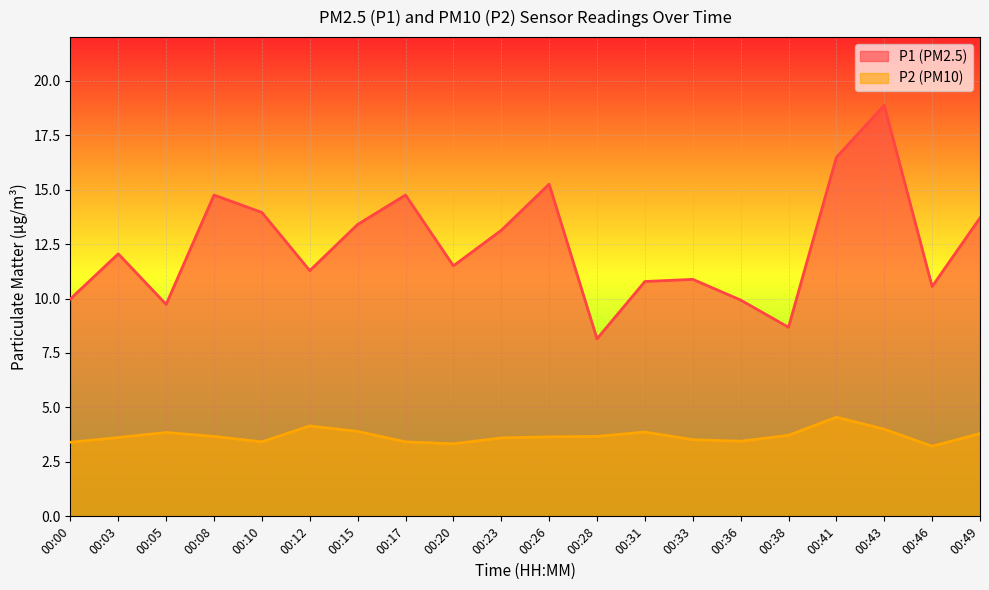

True or false: P1 and P2 cross at least once.

False